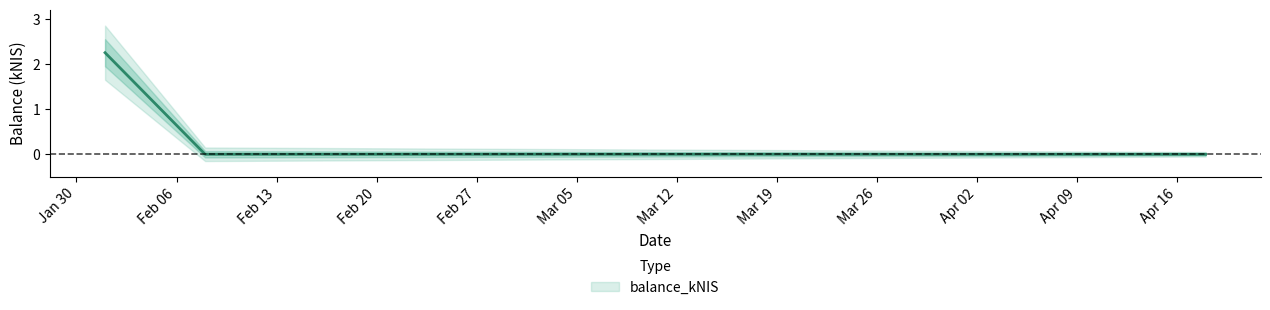

Is this an area chart (filled region under the line)?

No